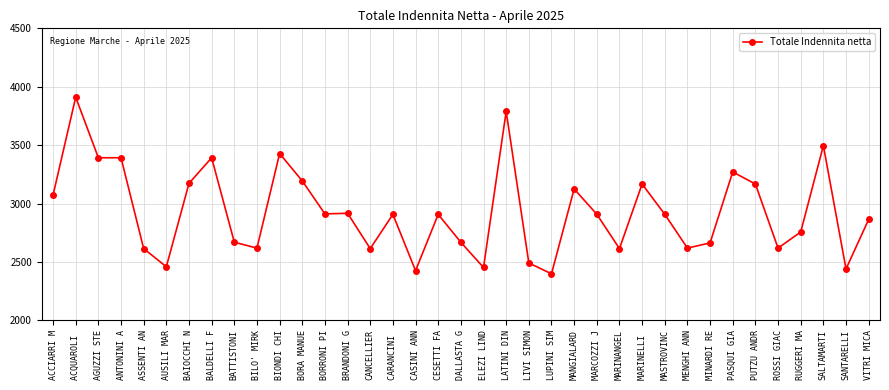

True or false: the data has more than 1 interior local peaks.

True